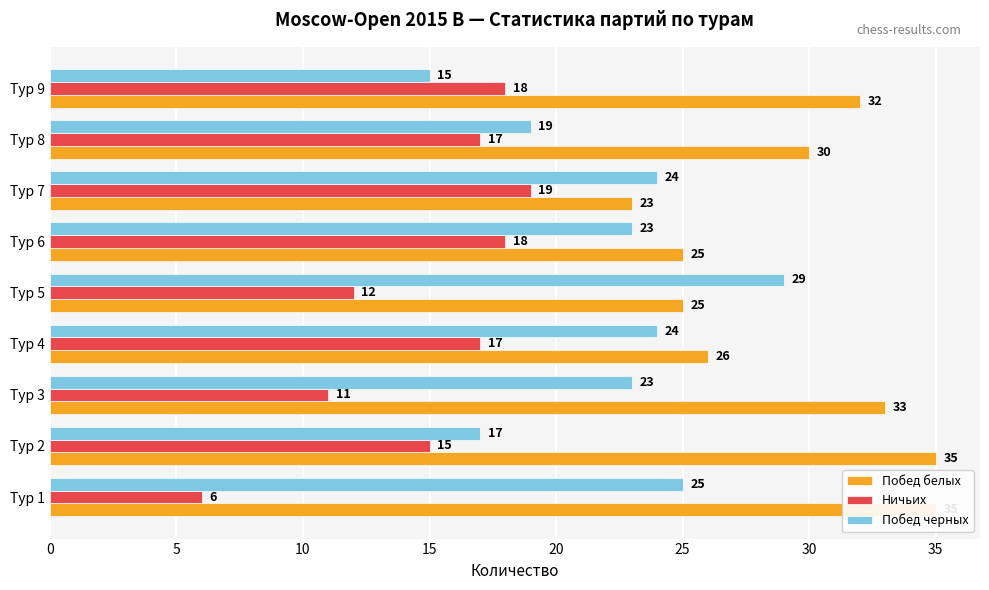

What is the average value of the Побед черных series?

22